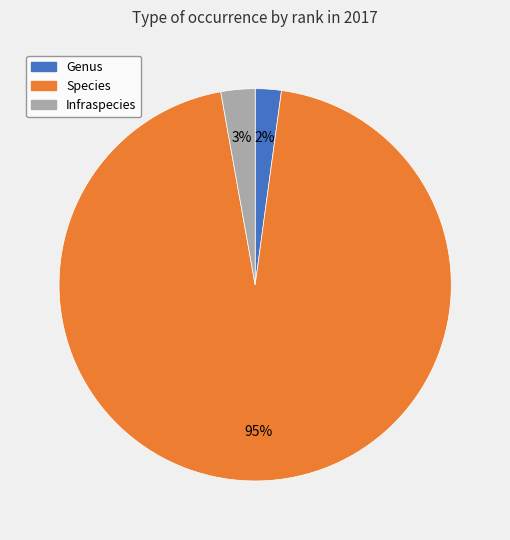

Which category has the smallest portion of the pie?

Genus